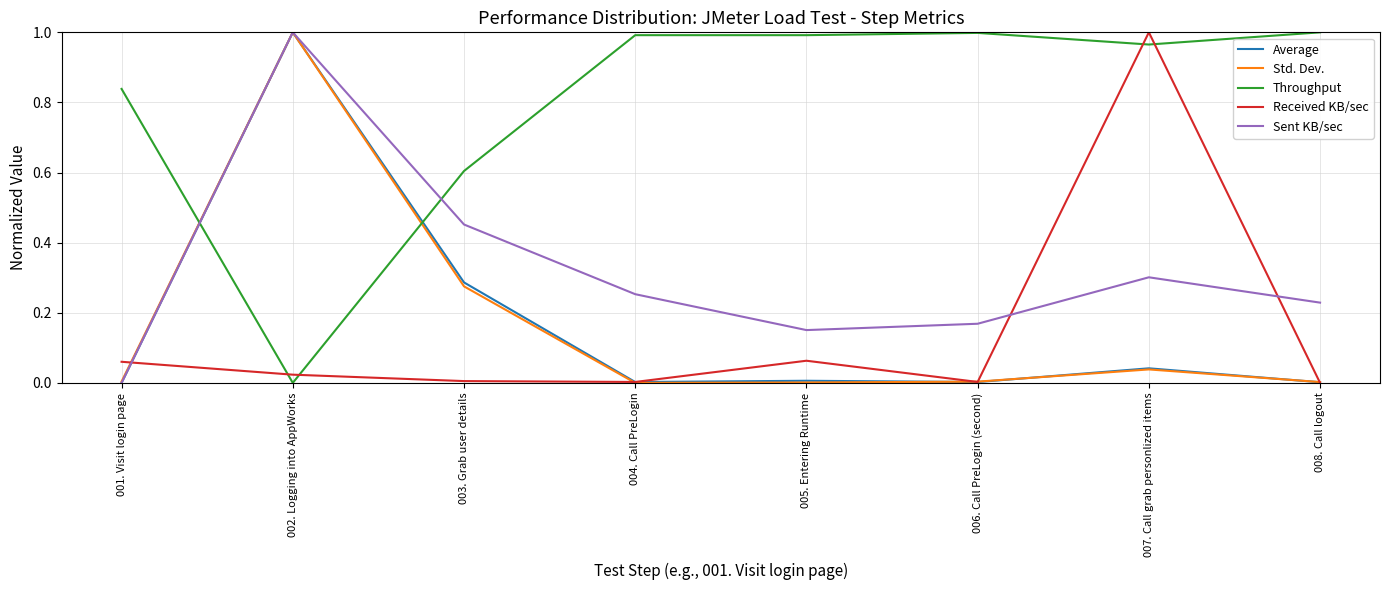

True or false: Received KB/sec has more than 2 points higher than both neighbors.

False